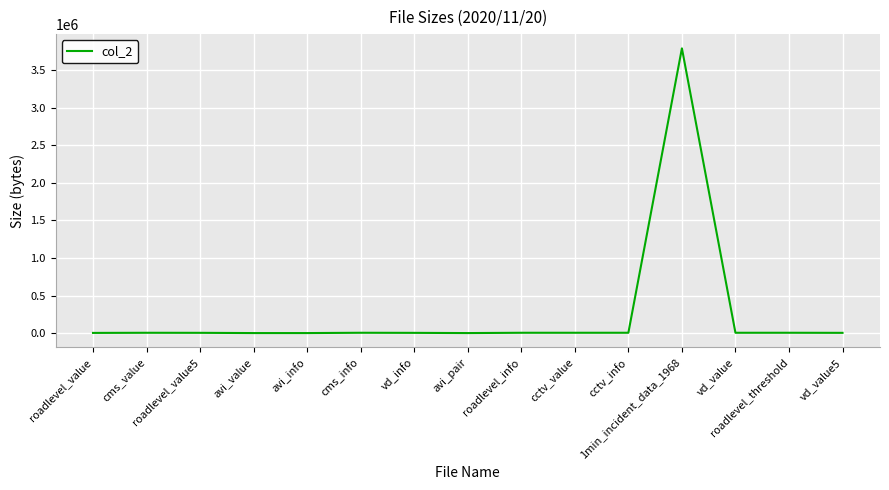

What is the maximum value shown in the chart?

3788053